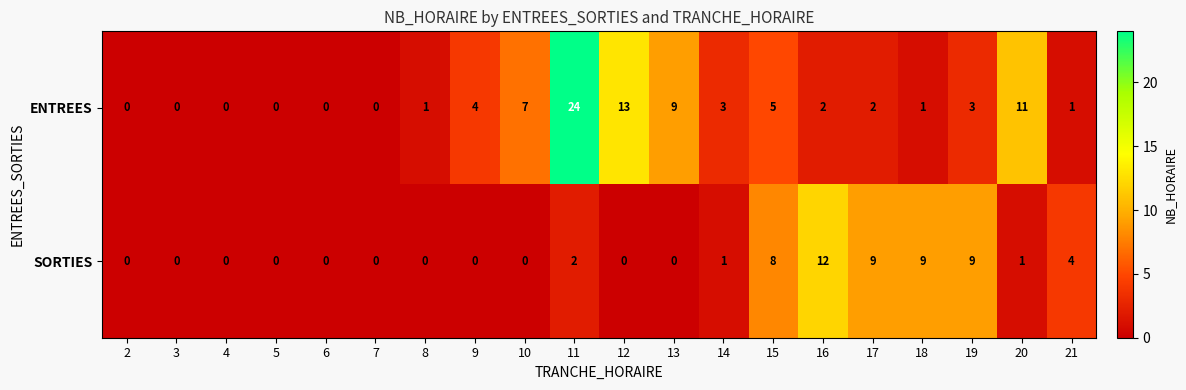

How many series are shown in this chart?

2